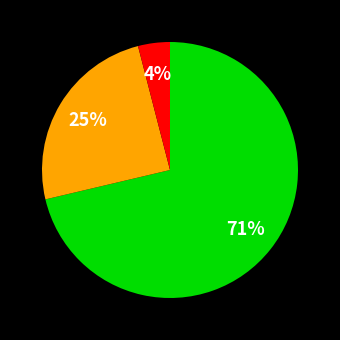

How many segments does this pie chart have?

3